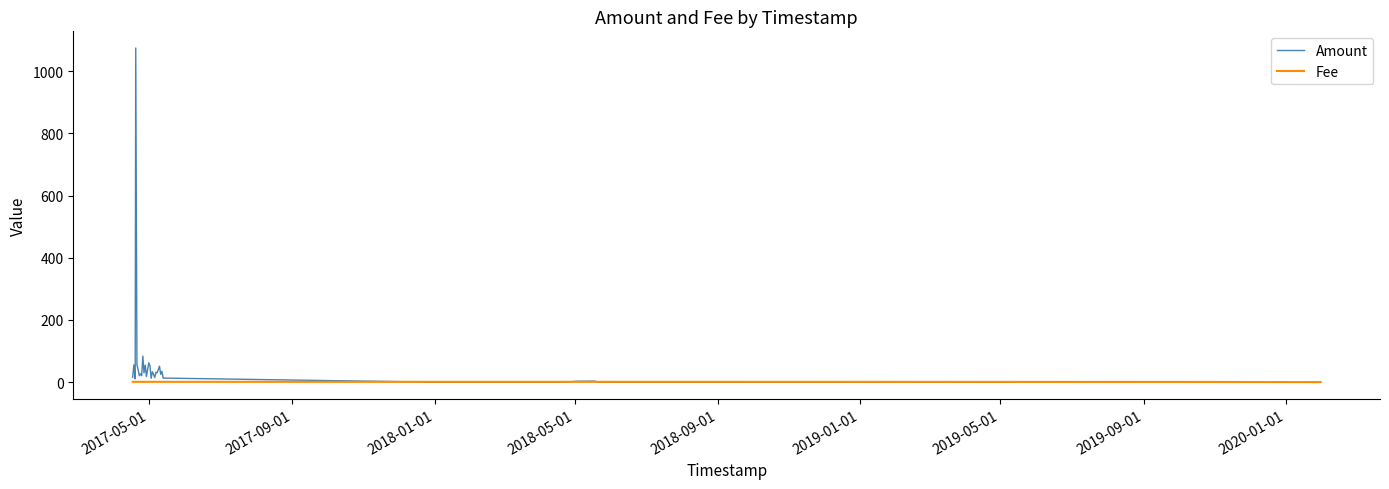

List the series in order of their peak value, lowest first.

Fee, Amount